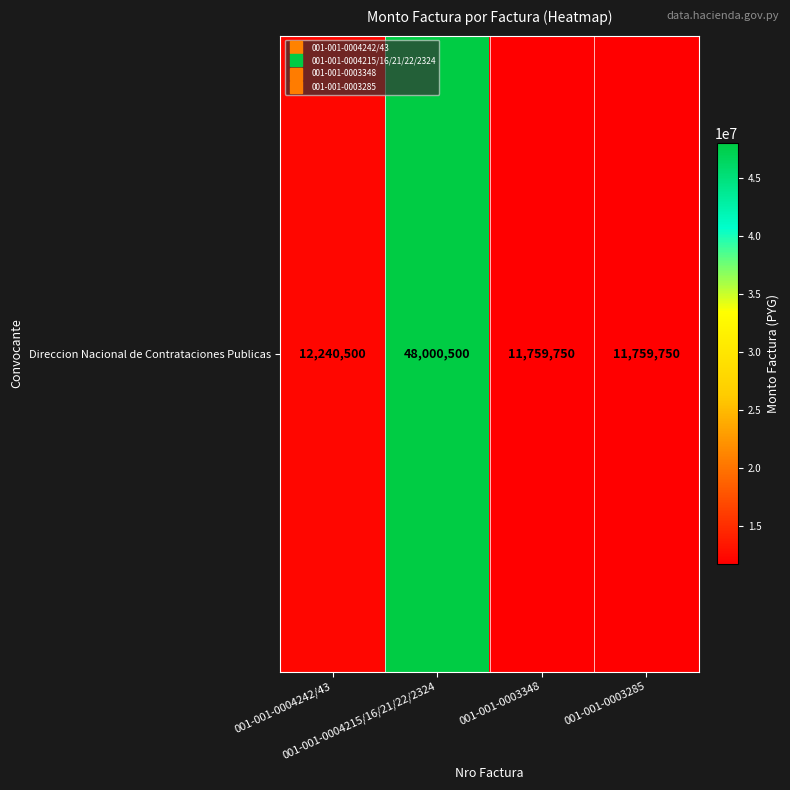

Reading left to right, list all the values displayed in this chart.

001-001-0004242/43=12240500	001-001-0004215/16/21/22/2324=48000500	001-001-0003348=11759750	001-001-0003285=11759750